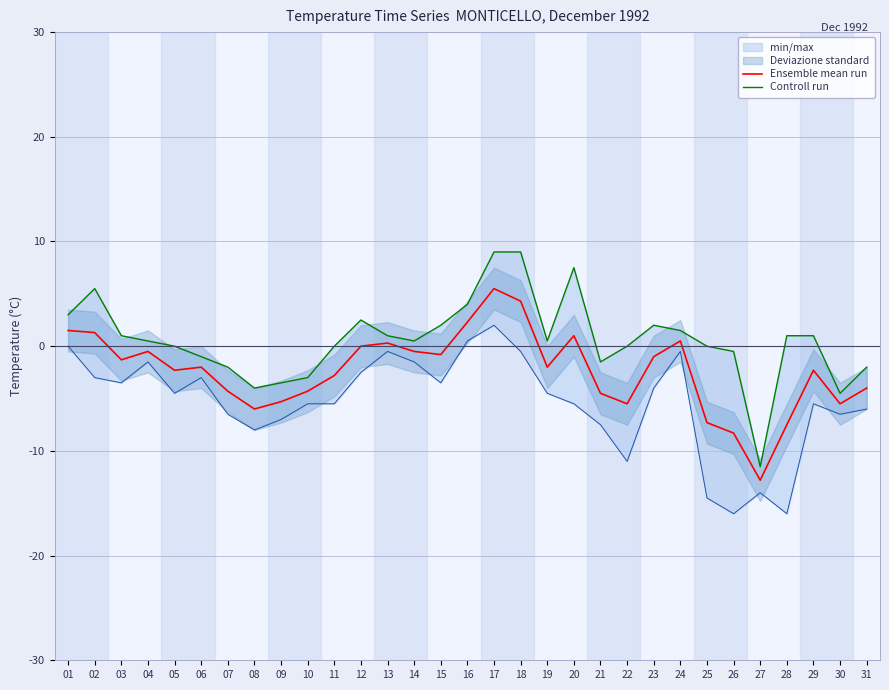

What is the difference between the maximum and minimum values in the Controll run series?

20.5